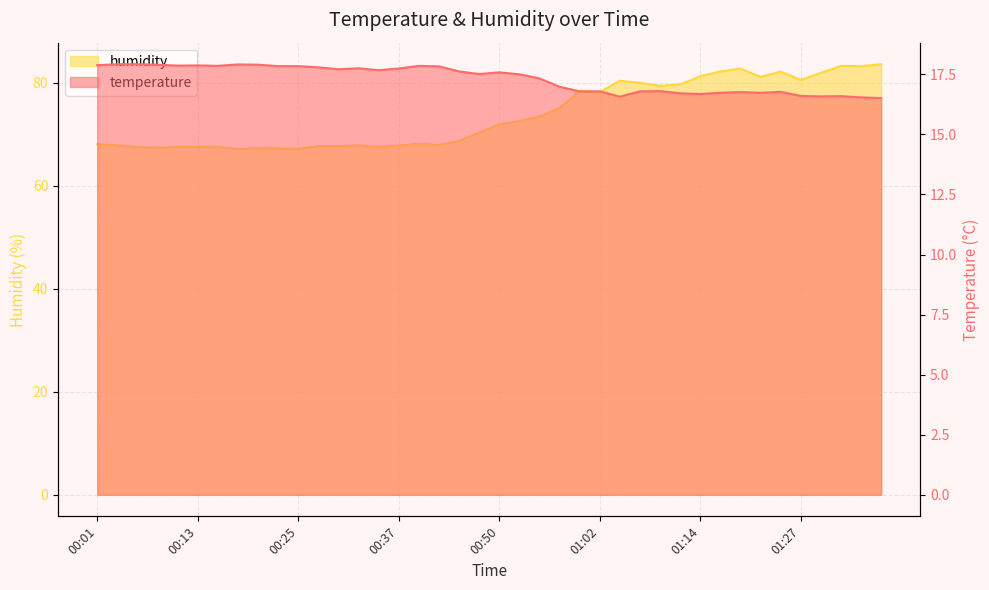

True or false: temperature has more than 2 interior local peaks.

True